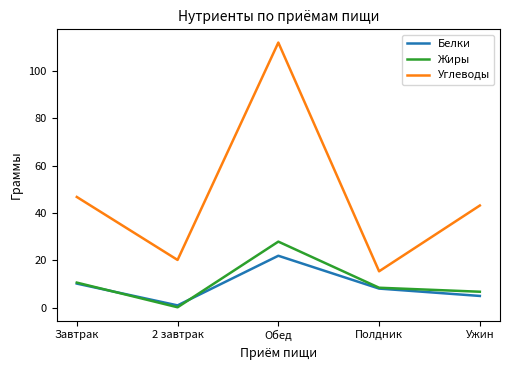

Which series has the widest spread of values?

Углеводы